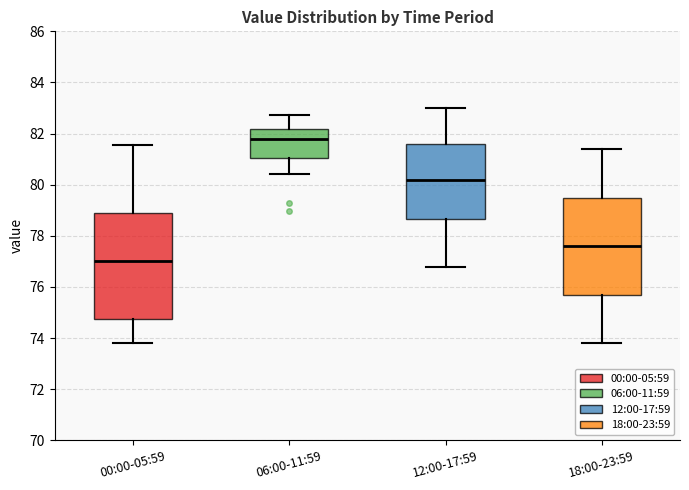

Reading left to right, read every box against the y-axis: the position of its median line, the range the box covers, and the ends of its whiskers. The values are not printed on the chart, so give them approximately, as read against the axis.

00:00-05:59: median 77.0, box 74.8 to 78.8, whiskers 73.8 to 81.6
06:00-11:59: median 81.8, box 81.0 to 82.2, whiskers 80.4 to 82.8
12:00-17:59: median 80.2, box 78.6 to 81.6, whiskers 76.8 to 83.0
18:00-23:59: median 77.6, box 75.8 to 79.6, whiskers 73.8 to 81.4